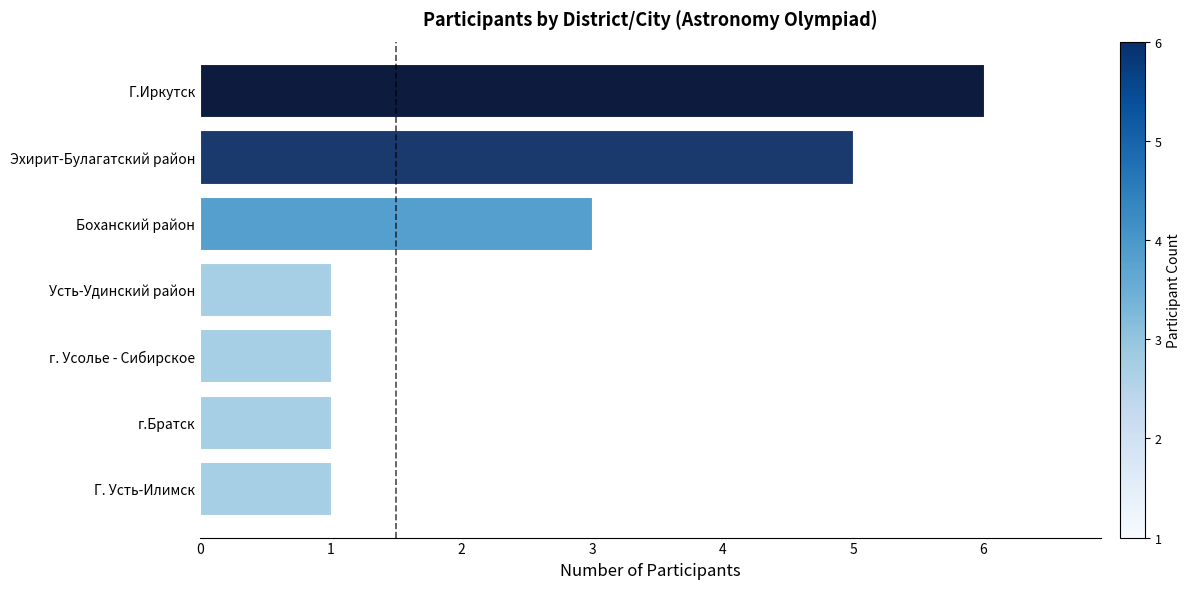

Which has a higher value, Г. Усть-Илимск or Боханский район?

Боханский район